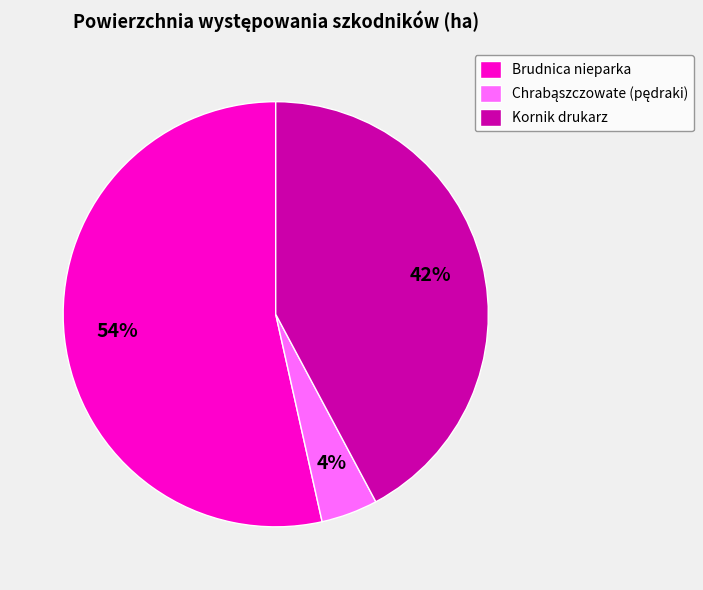

Is the sum of Brudnica nieparka and Kornik drukarz greater than half?

Yes